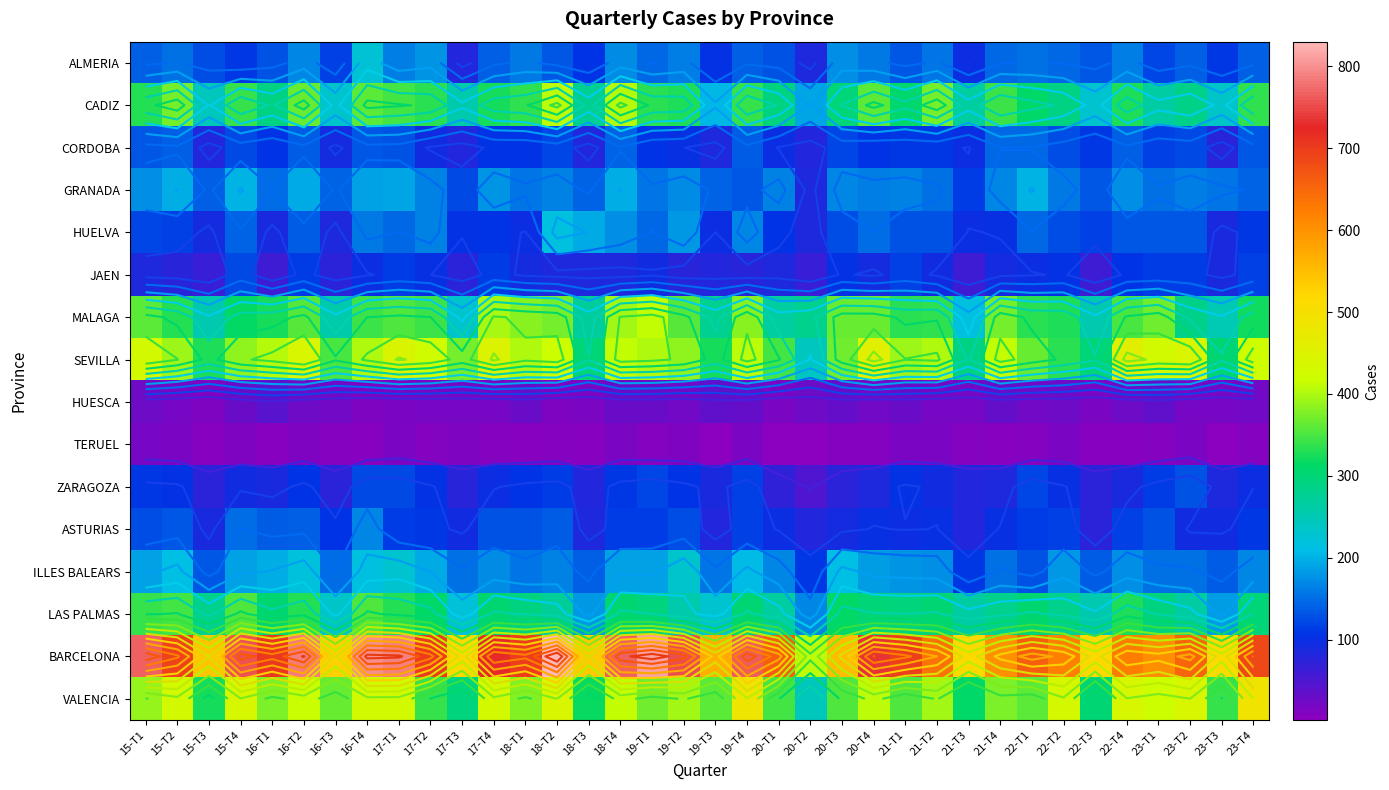

Where is ASTURIAS nearest to the value 122?

15-T1